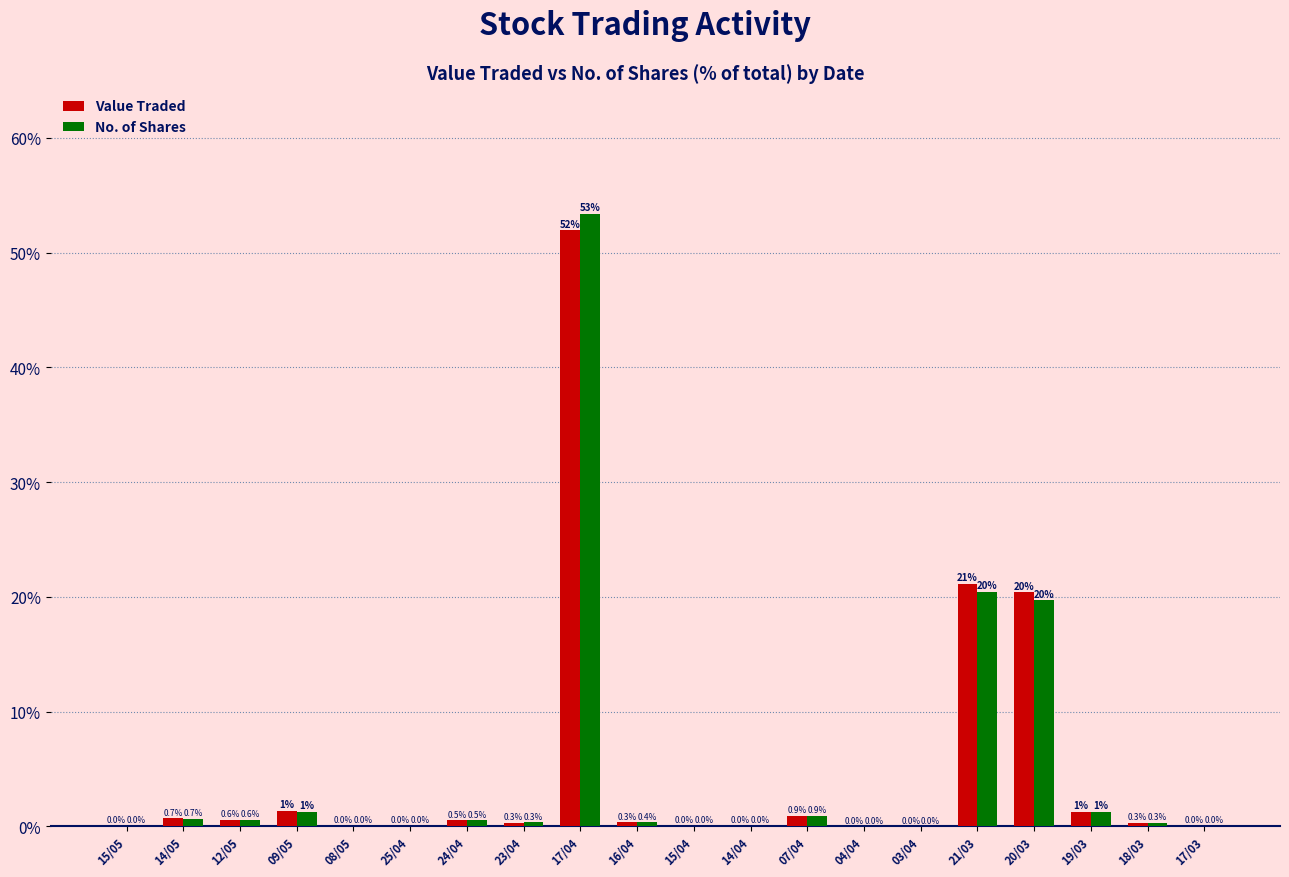

What is the sum of the No. of Shares values at 17/04 and 23/04?

53.7